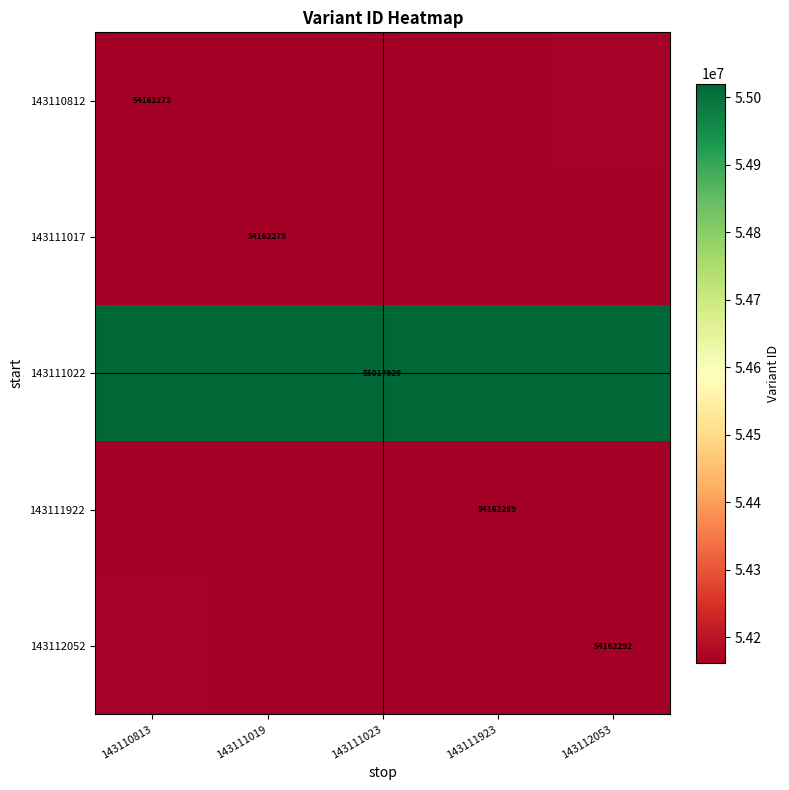

The 143112052 series shows 73364411 at 143112053. True or false?

False